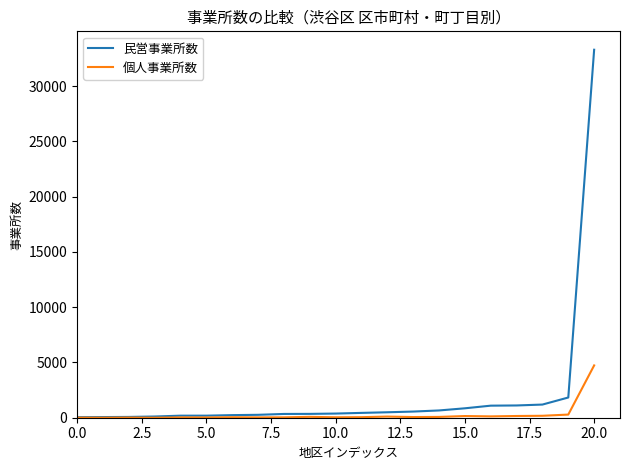

Which series has the largest total across all categories?

民営事業所数